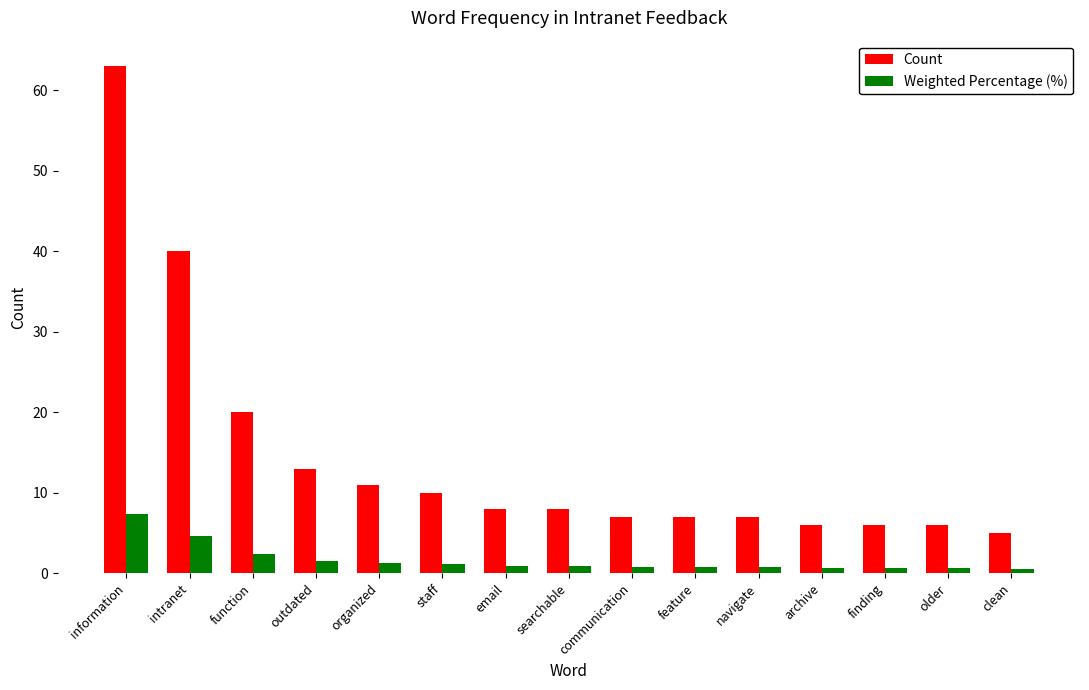

Which label corresponds to the largest value in the chart?

information